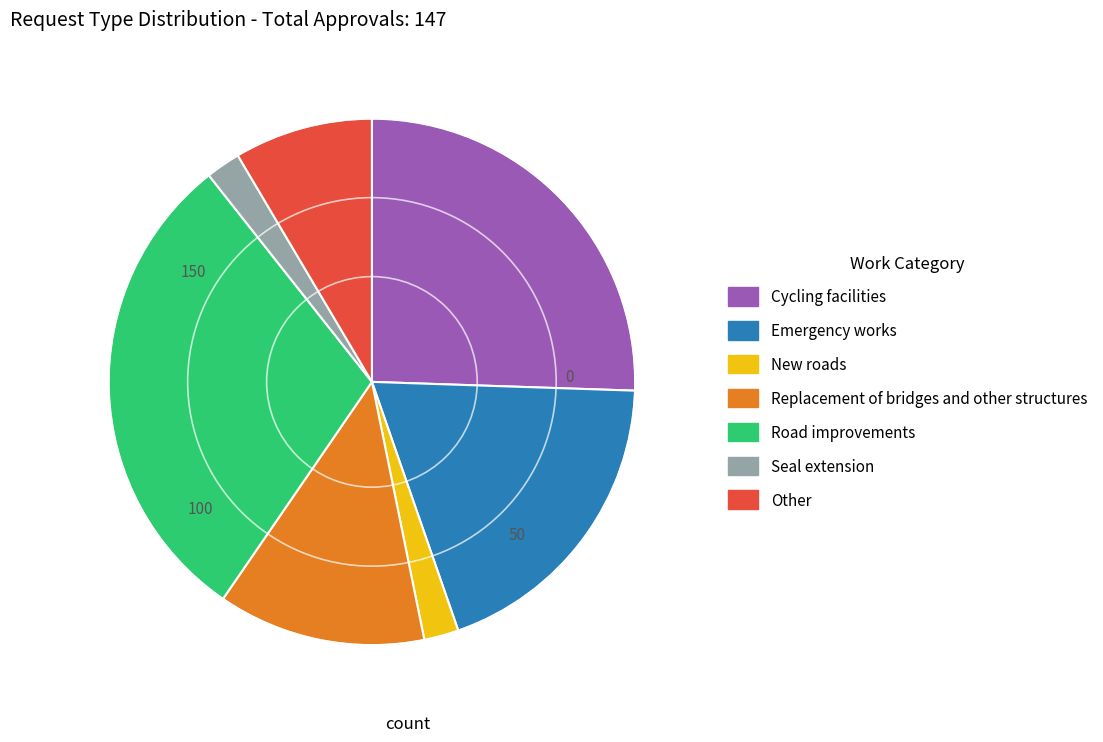

True or false: Emergency works accounts for 32% of the total.

False